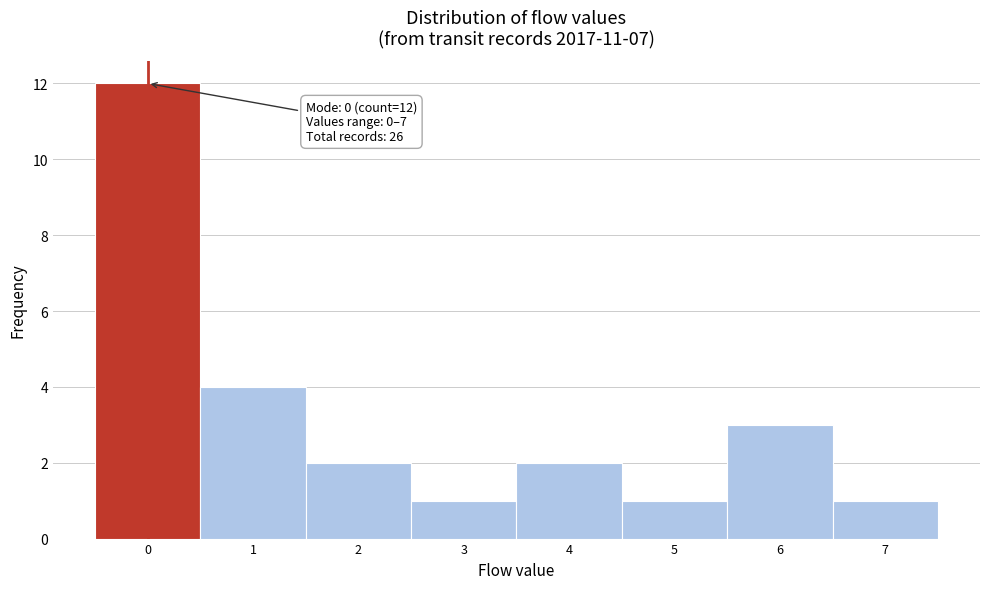

Which range on the x-axis has the tallest bar?

-0.5 to 0.5